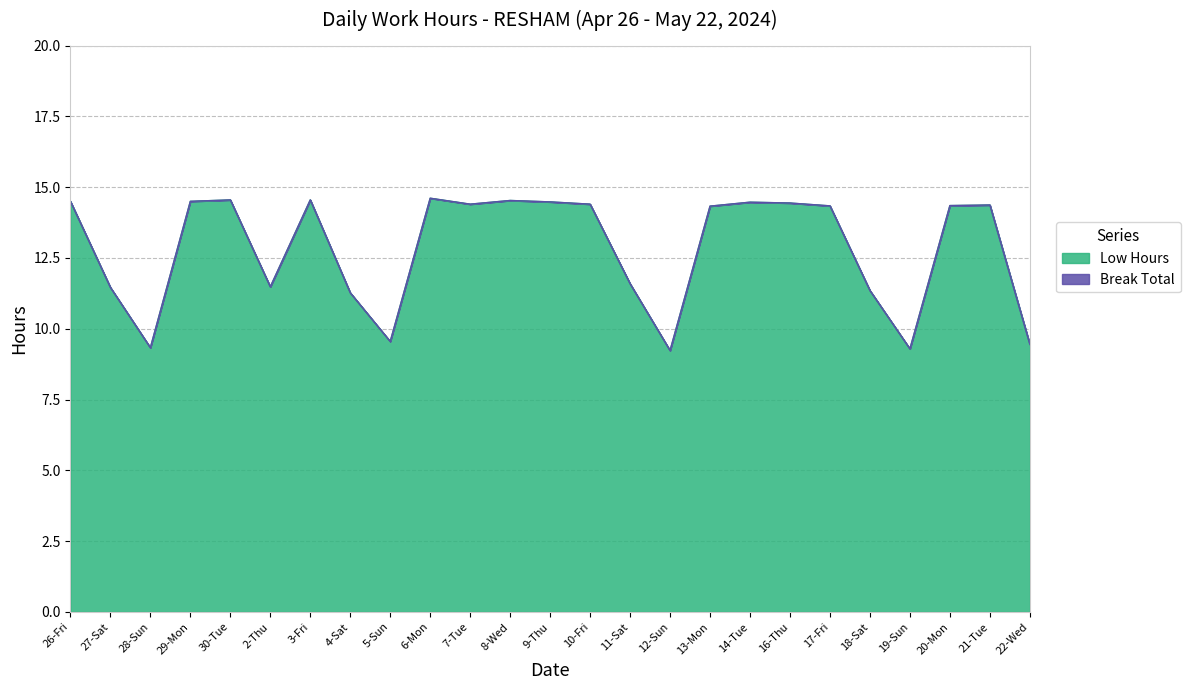

Where is the first local maximum?

30-Tue